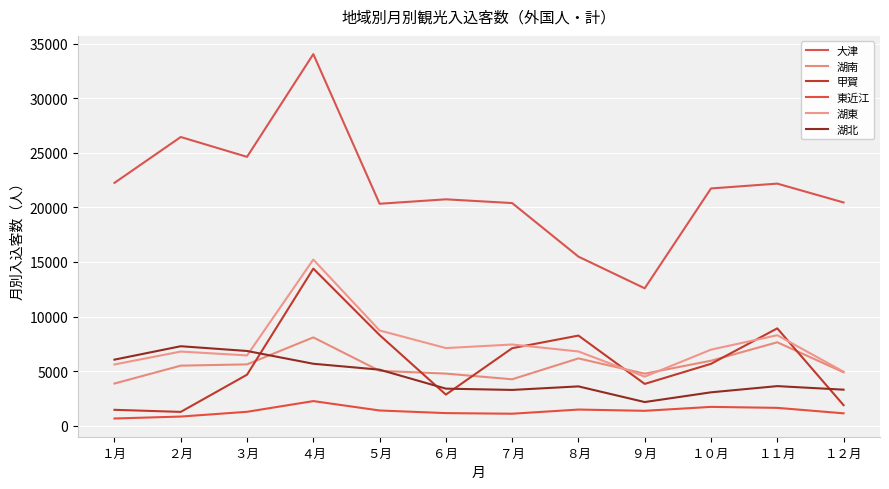

What is the value of the 湖南 point at the 3rd from the left?

5624